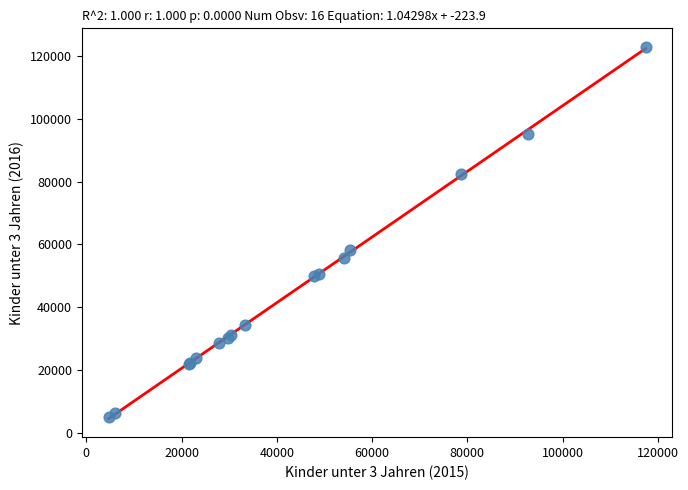

What Y value in the scatter plot is closest to 63903?

58176